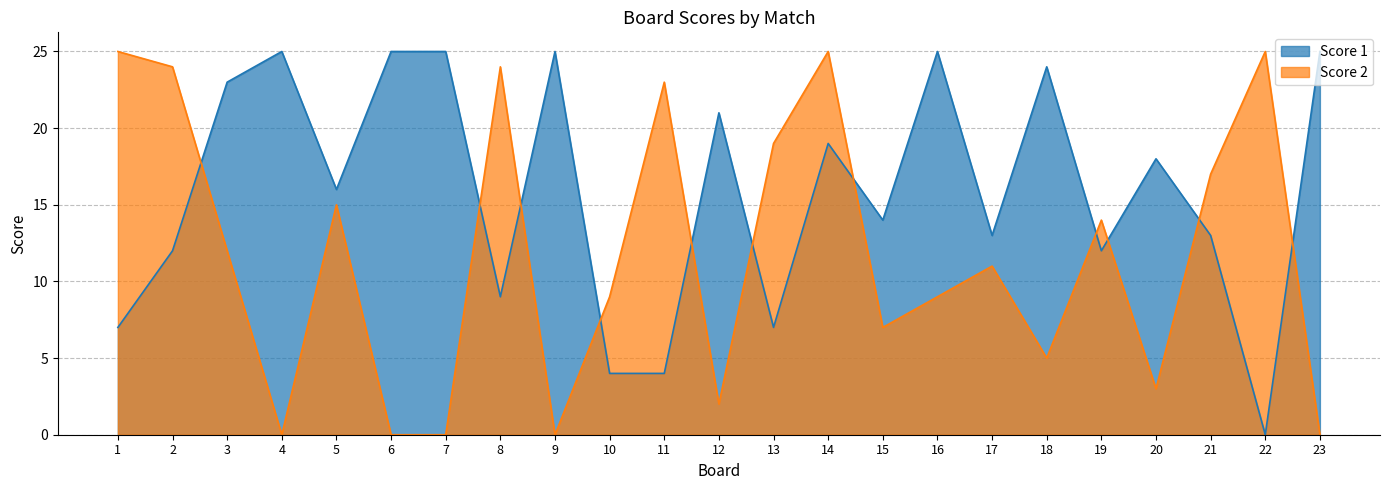

Reading left to right, what are all the values shown in this chart?

Score 1: 1=7	2=12	3=23	4=25	5=16	6=25	7=25	8=9	9=25	10=4	11=4	12=21	13=7	14=19	15=14	16=25	17=13	18=24	19=12	20=18	21=13	22=0	23=25
Score 2: 1=25	2=24	3=12	4=0	5=15	6=0	7=0	8=24	9=0	10=9	11=23	12=2	13=19	14=25	15=7	16=9	17=11	18=5	19=14	20=3	21=17	22=25	23=0